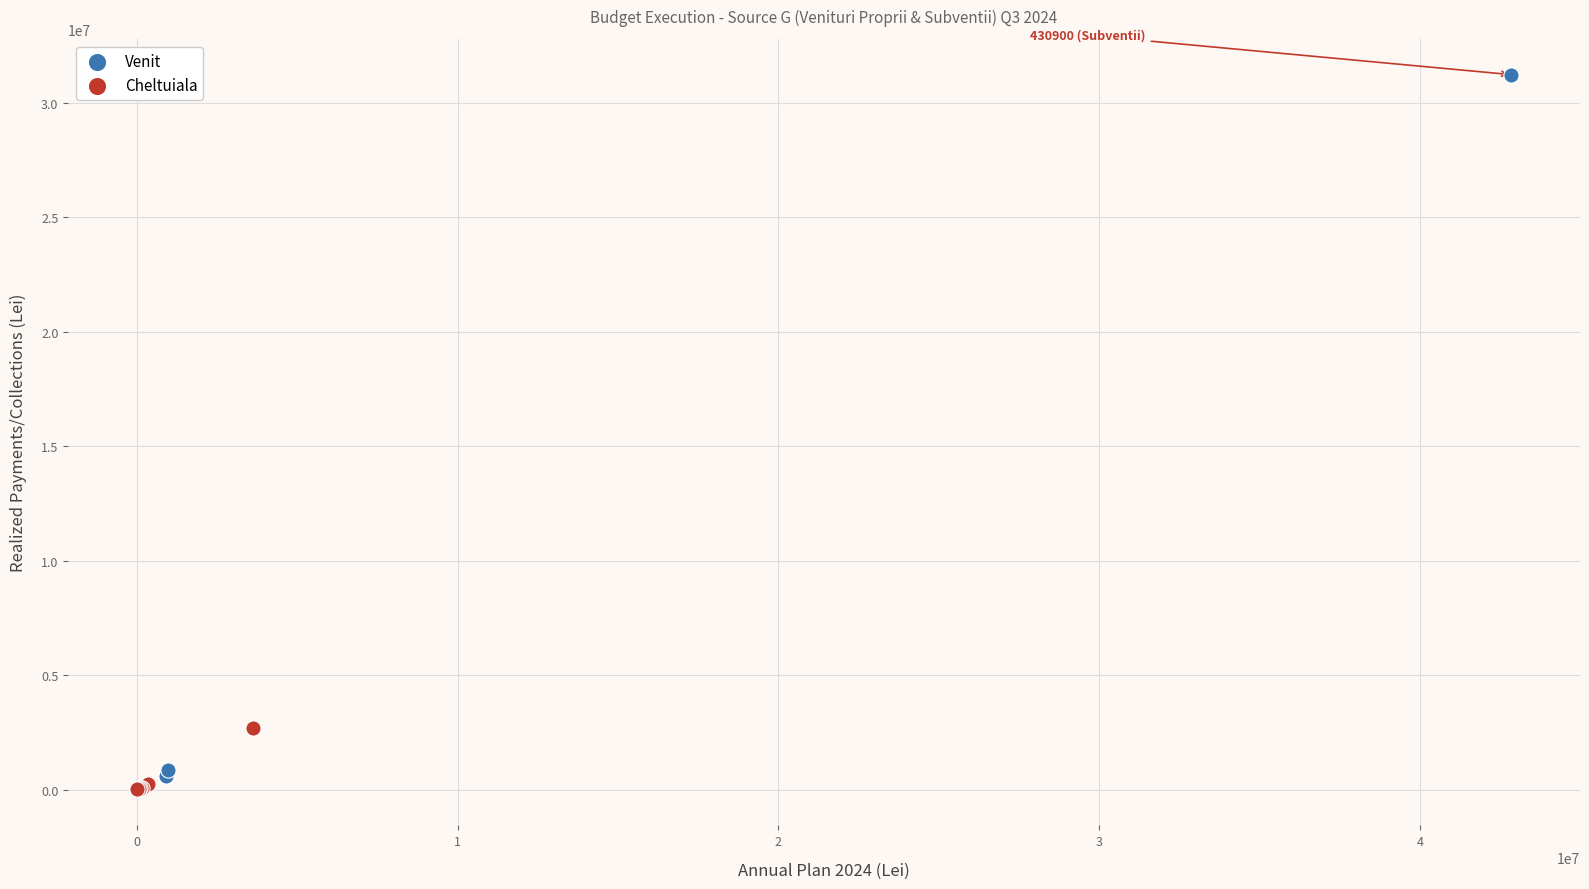

Which series has the largest Y range (max minus min)?

Venit